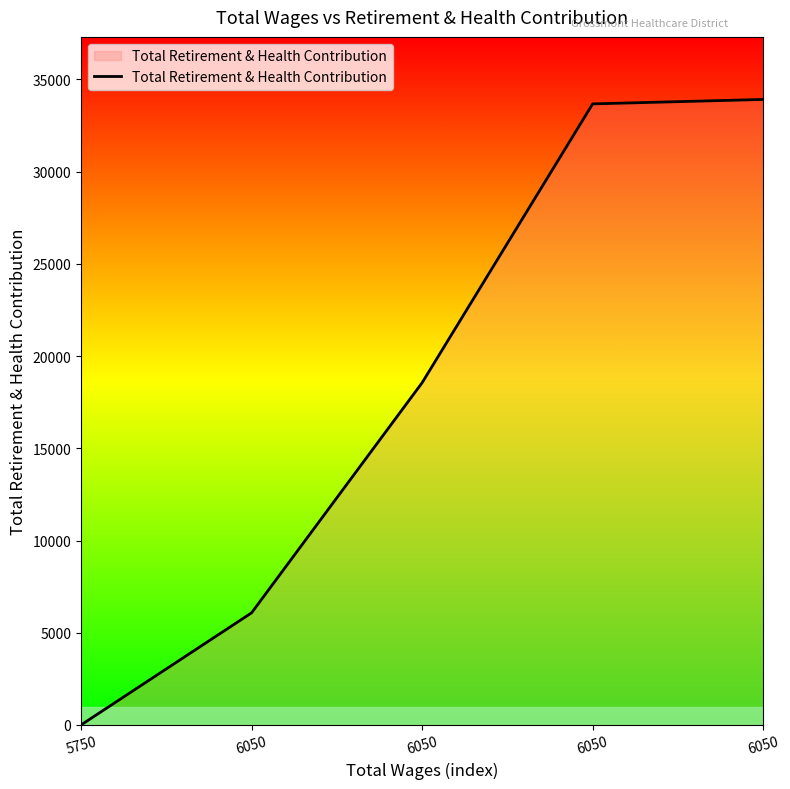

How many lines are shown in the chart?

1